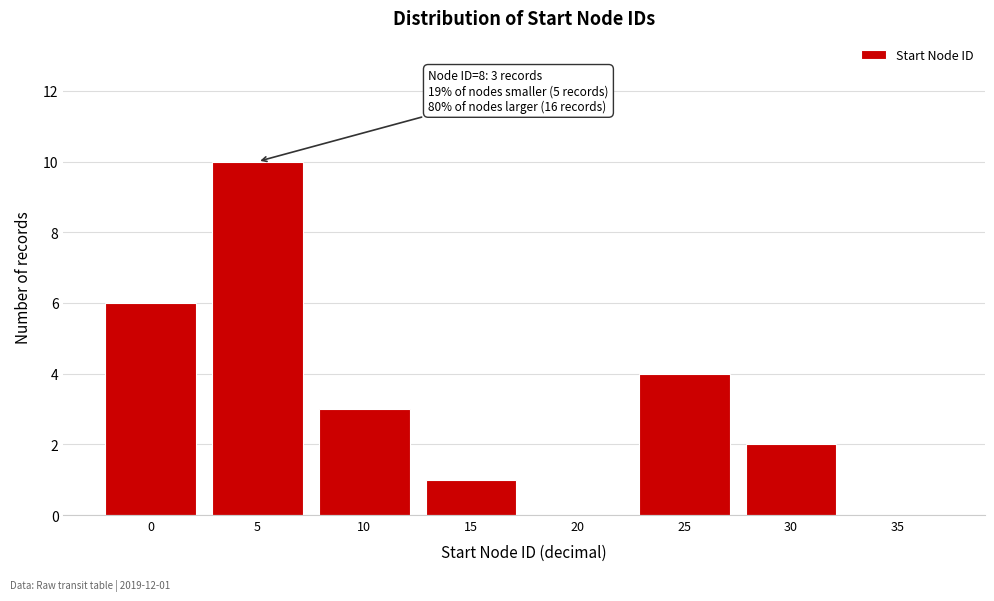

Reading left to right, what are all the values shown in this chart?

0=6	5=10	10=3	15=1	20=0	25=4	30=2	35=0